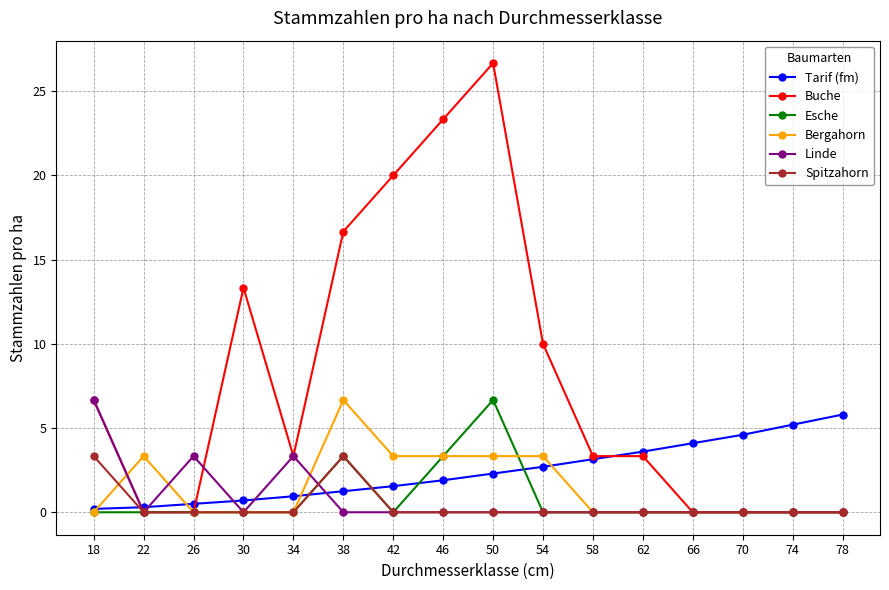

Which series has the largest total across all categories?

Buche